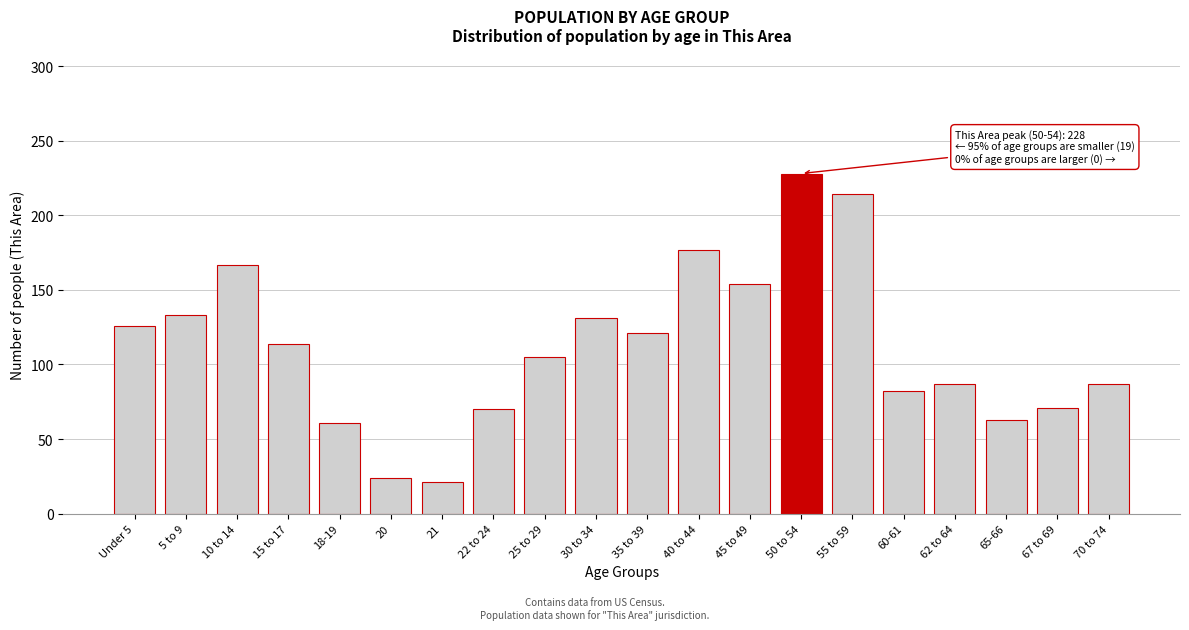

What is the label of the 6th bar from the right?

55 to 59